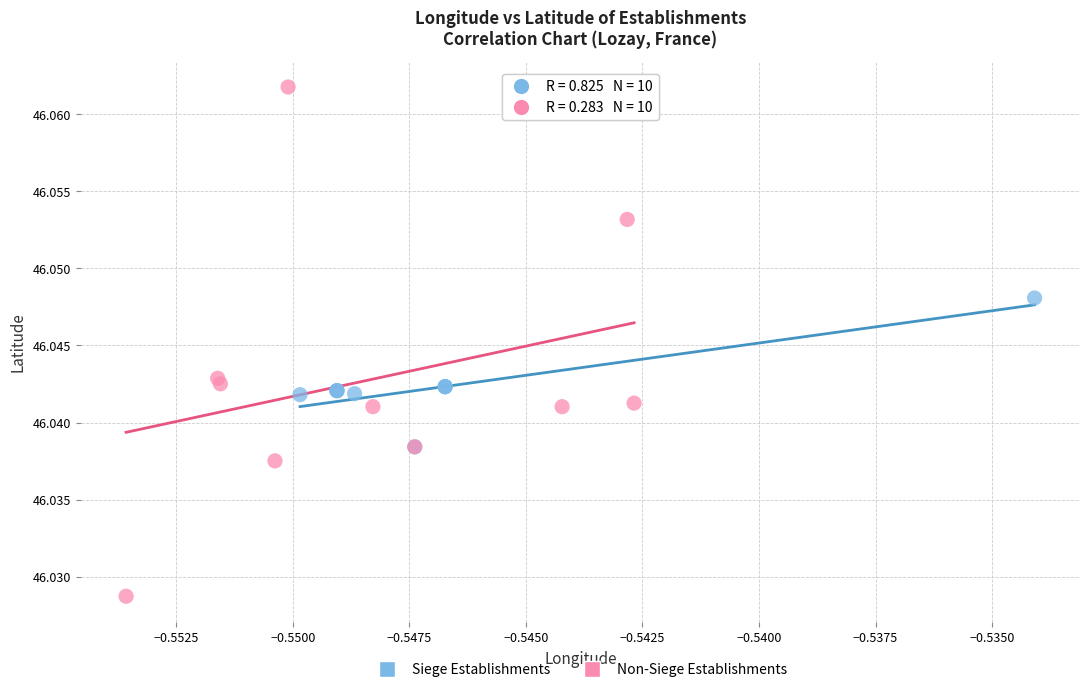

Which series has the largest Y range (max minus min)?

Non-Siege Establishments